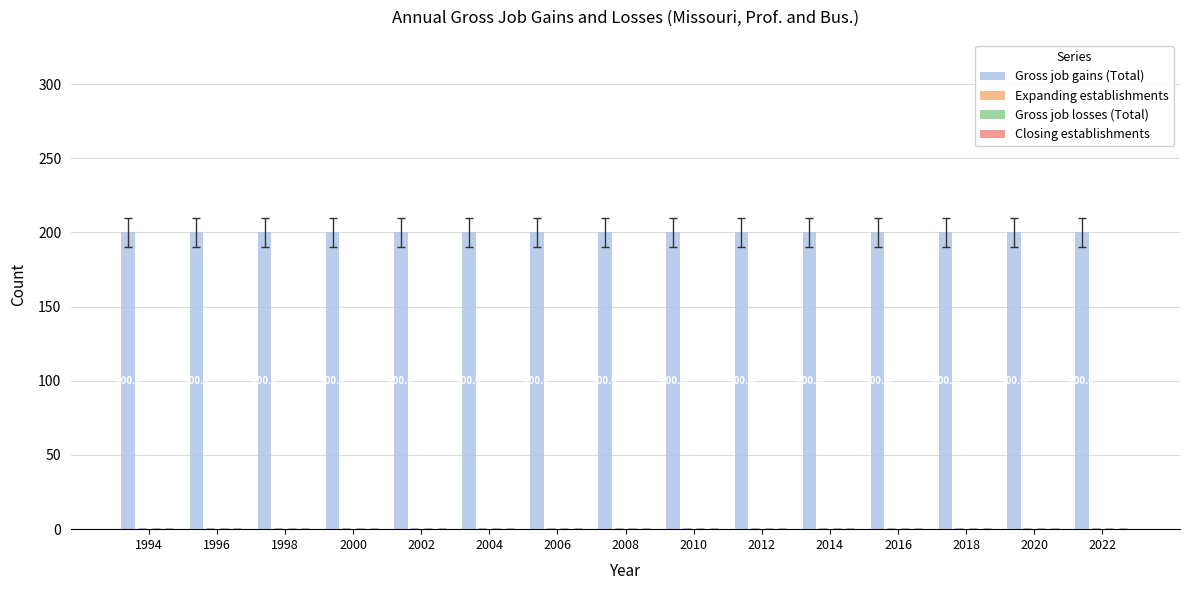

How many bars are there in total?

60